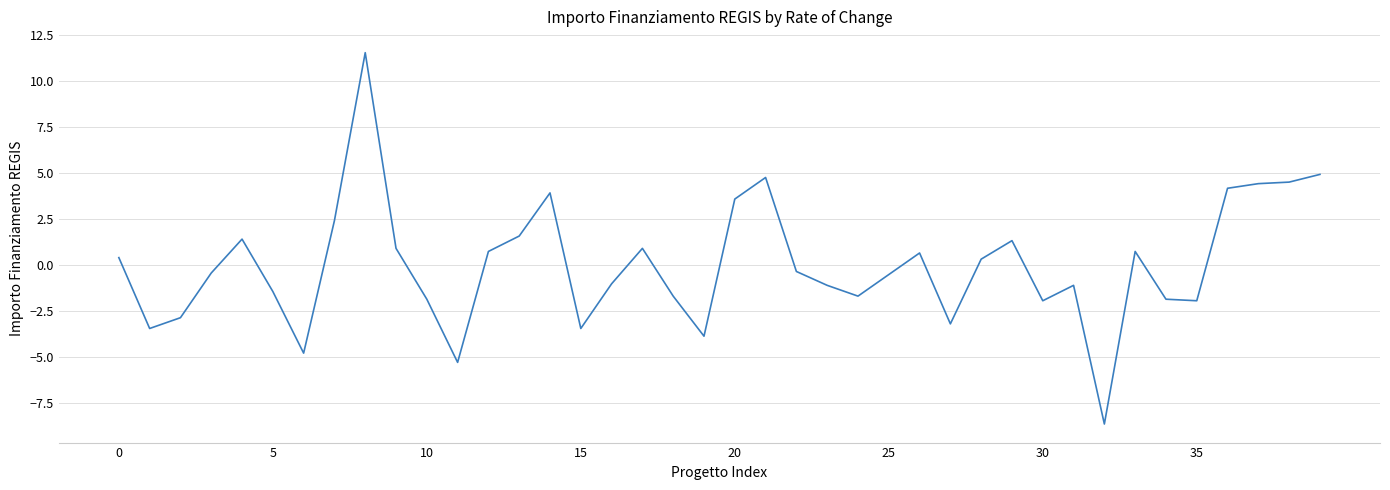

What is the smallest value displayed?

-8.7